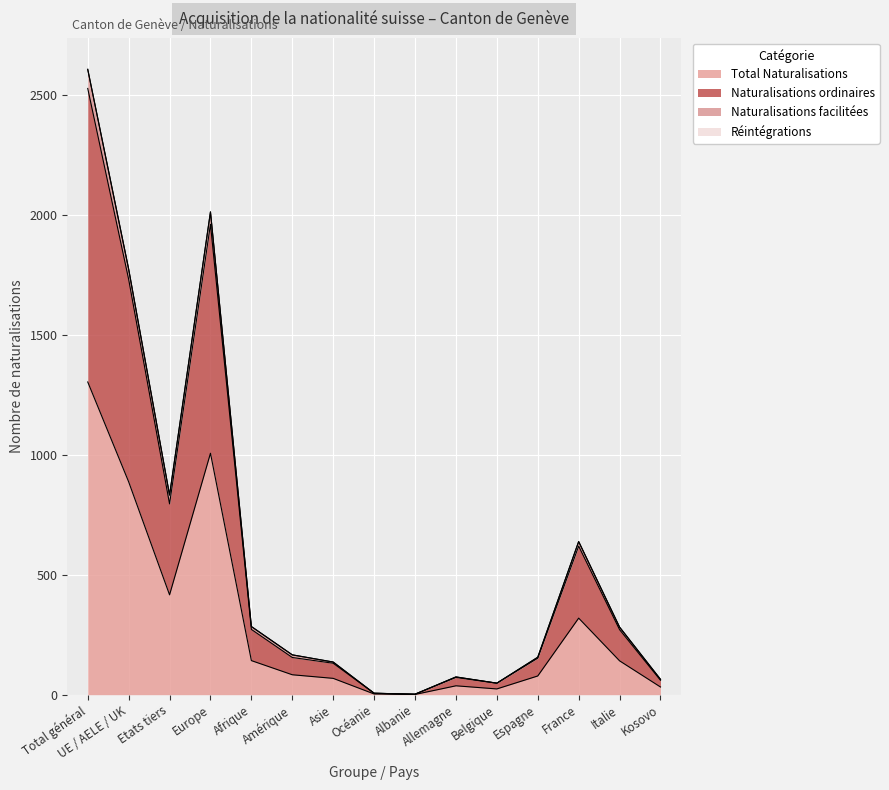

True or false: Total Naturalisations and Naturalisations ordinaires intersect in this chart.

False